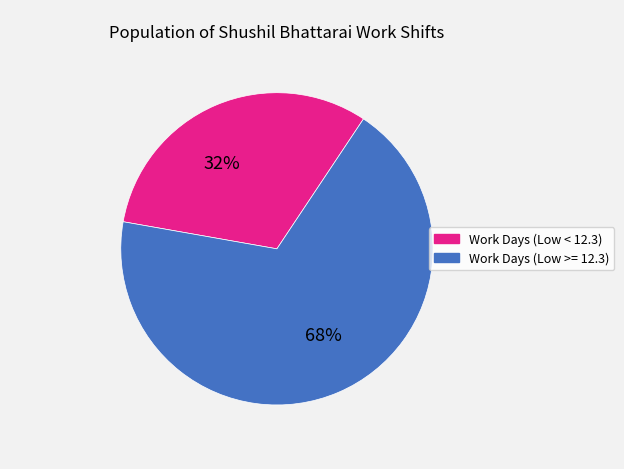

Is there a majority slice in this chart?

Yes